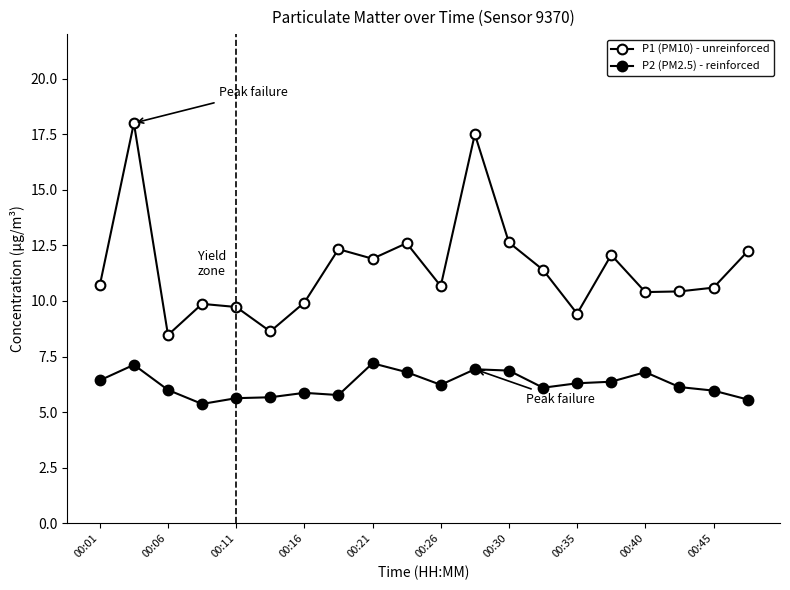

How many lines are shown in the chart?

2